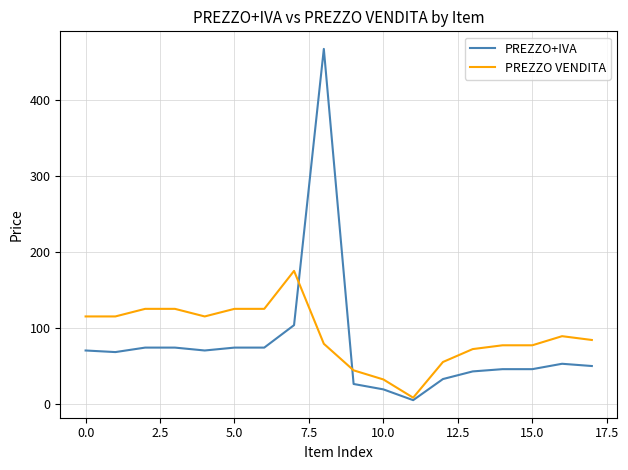

What is the maximum value for PREZZO+IVA?

467.4